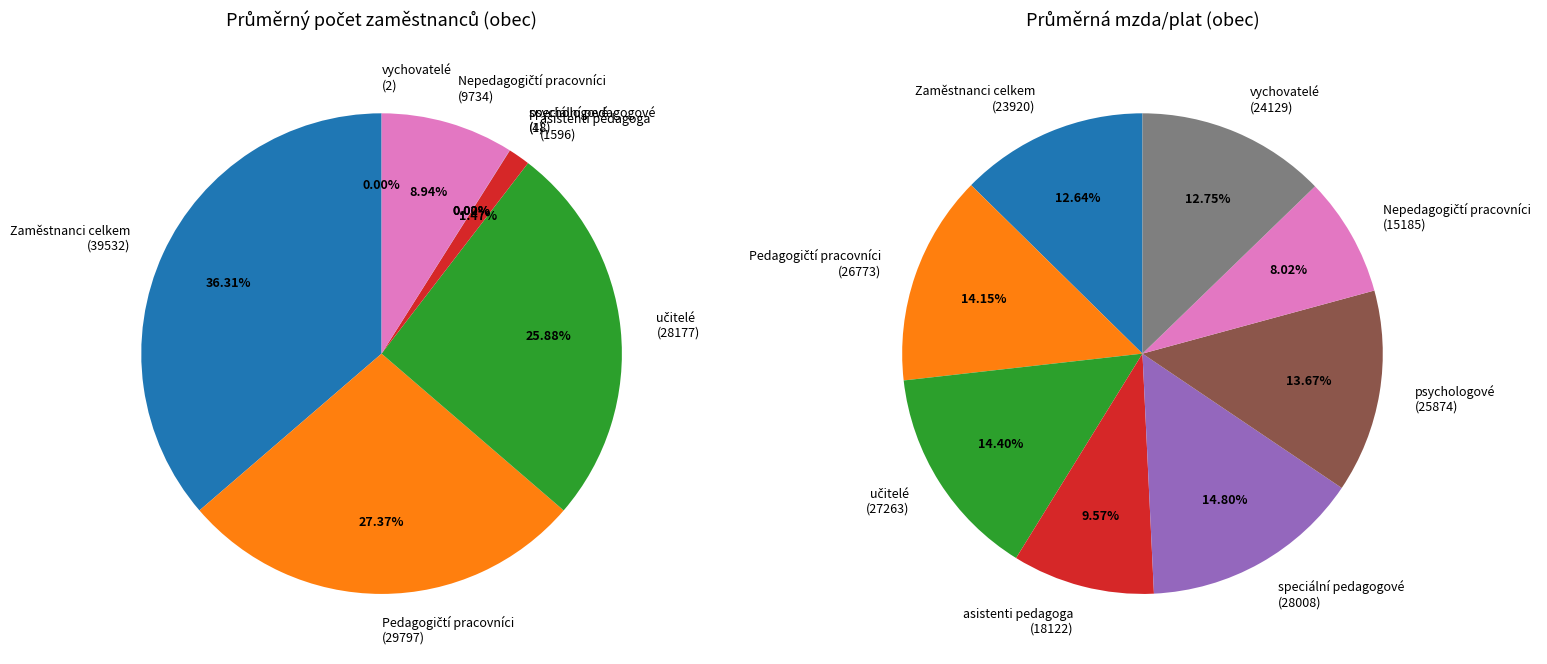

Is it true that Nepedagogičtí pracovníci is 9% of the pie?

True